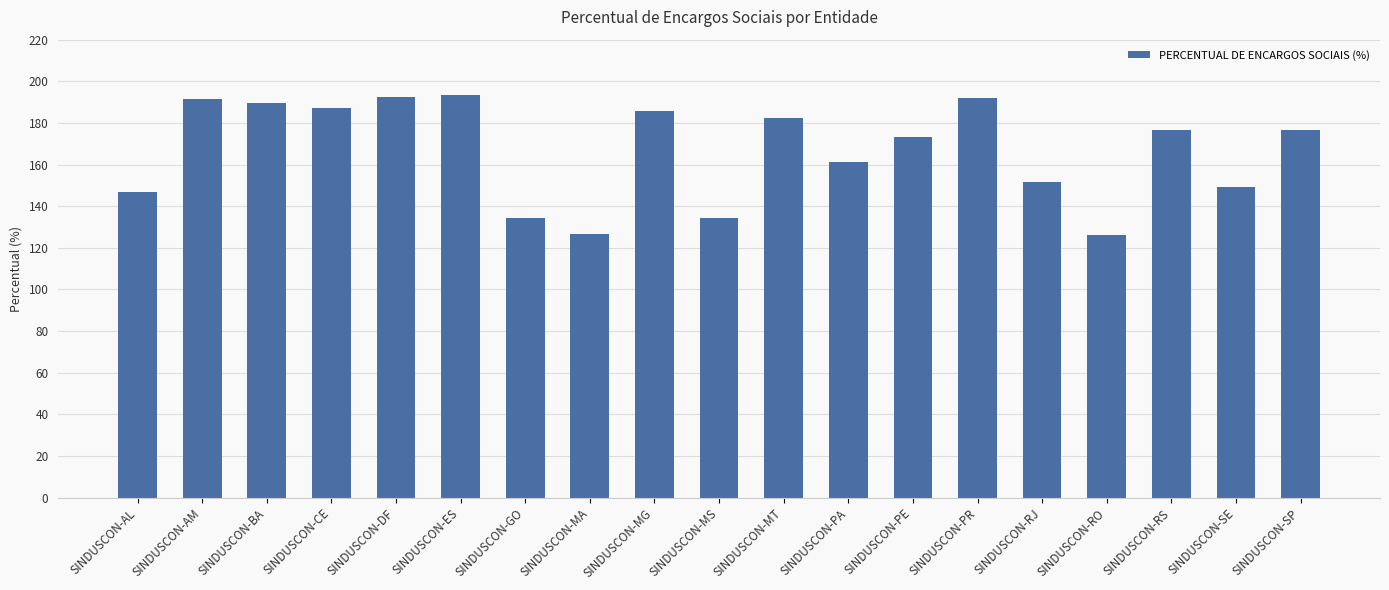

What is the ratio of the value at SINDUSCON-MT to the value at SINDUSCON-MS?

1.4